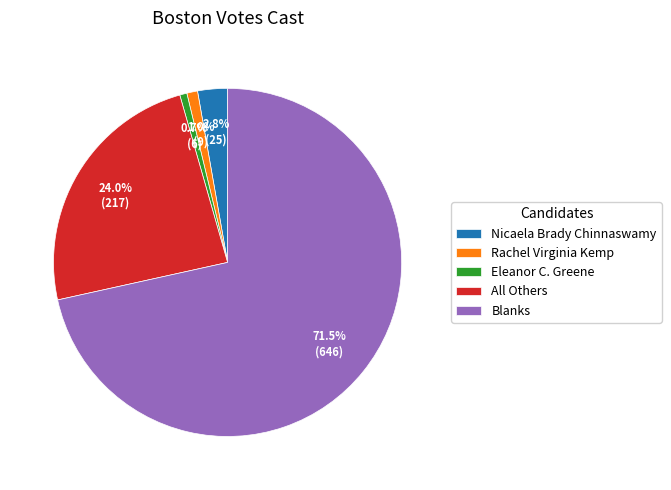

What percentage is the Nicaela Brady Chinnaswamy slice, to the nearest percent?

3%